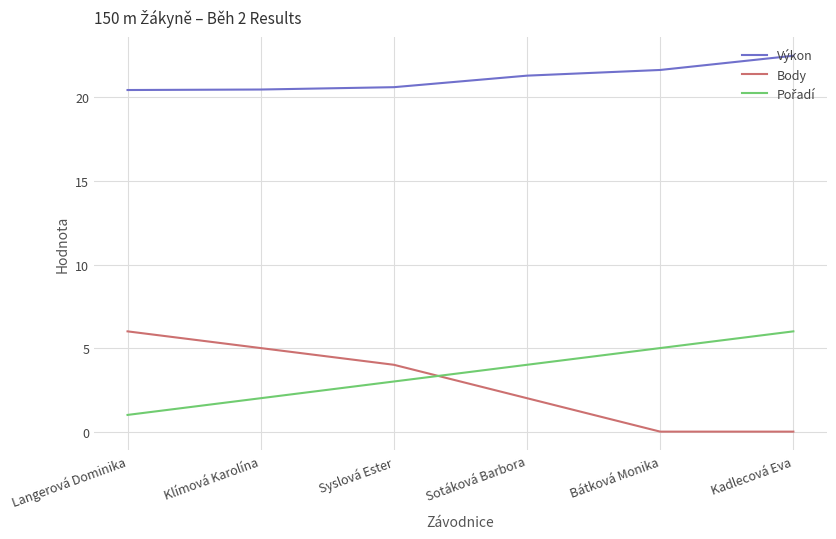

The Body series shows -3.9 at Kadlecová Eva. True or false?

False